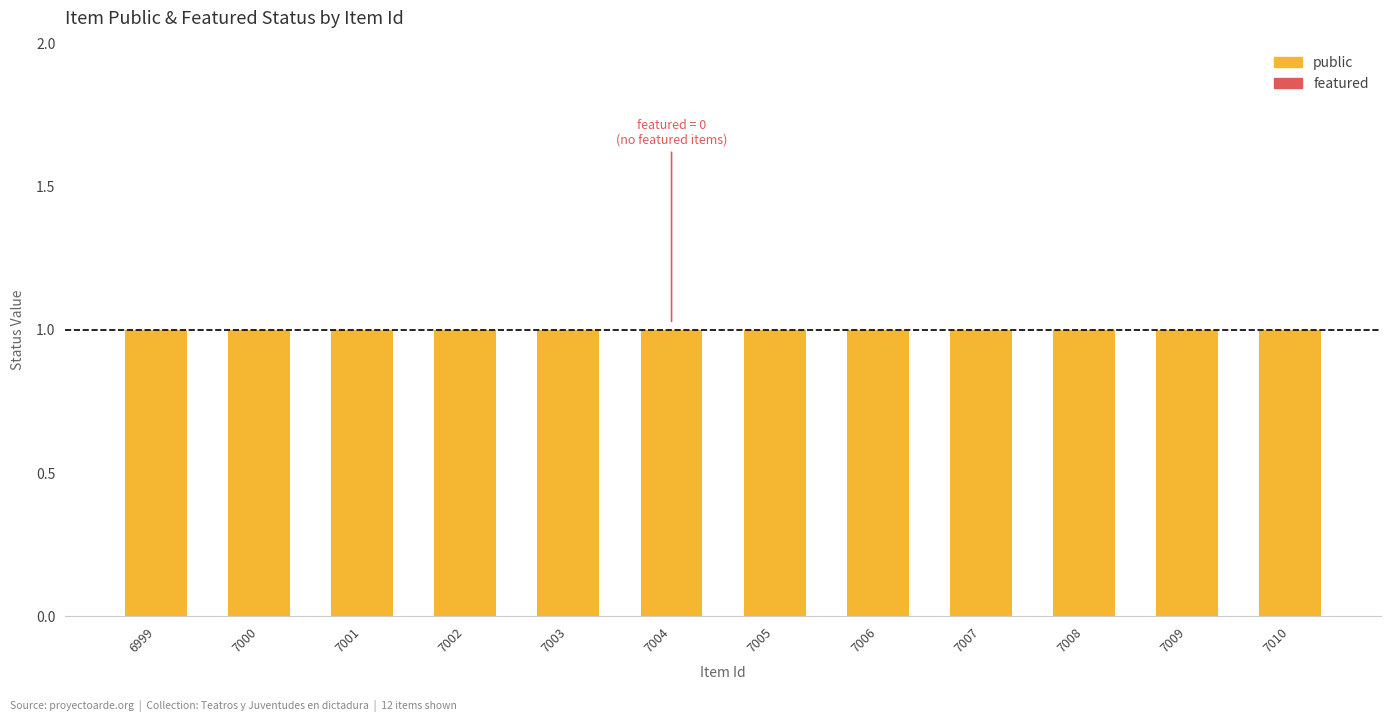

Are the bars horizontal?

No